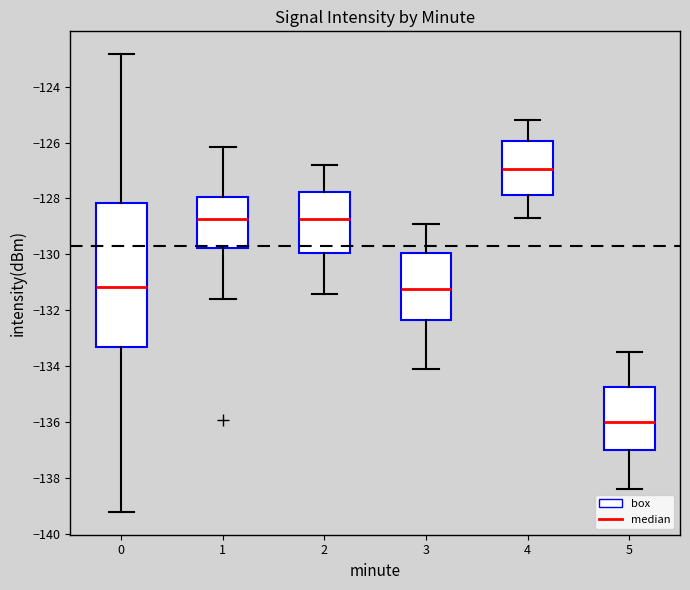

Which box is the tallest, from its lower edge to its upper edge?

0